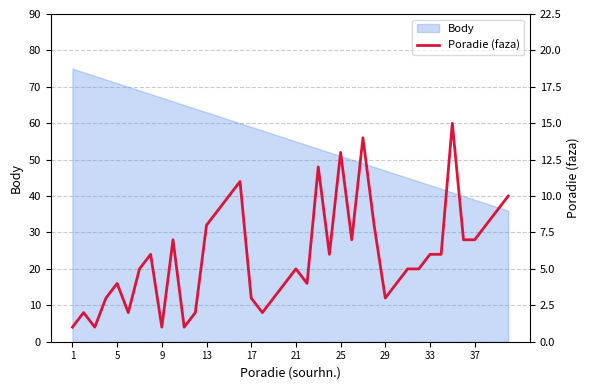

What is the greatest value displayed?

15